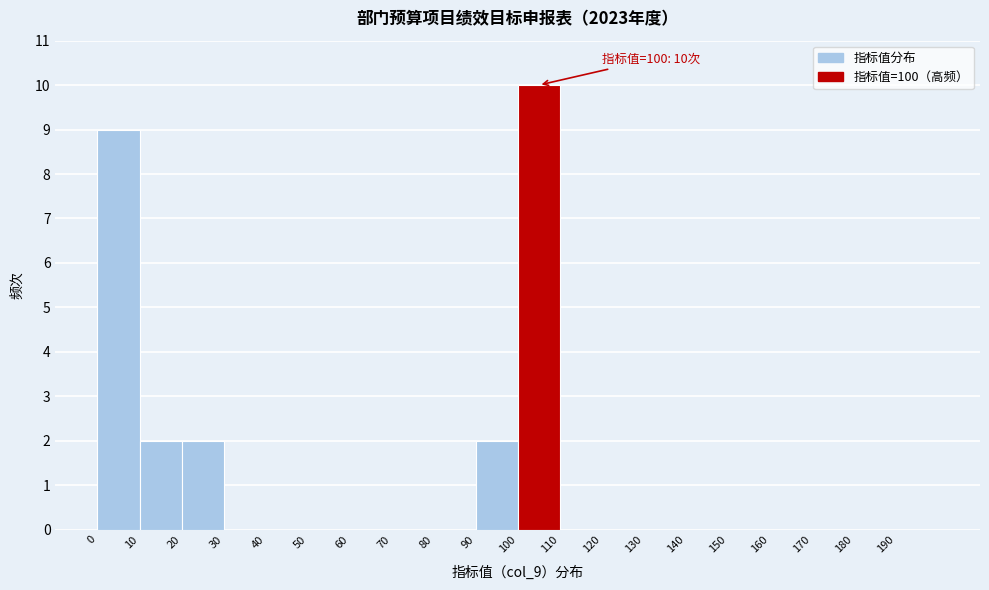

Which range on the x-axis has the tallest bar?

100 to 110